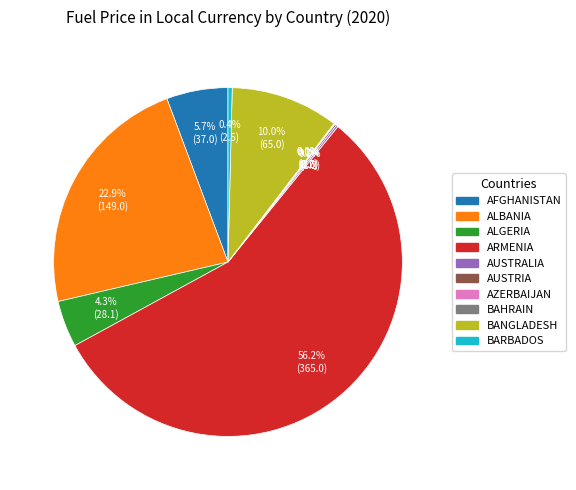

Is there a majority slice in this chart?

Yes